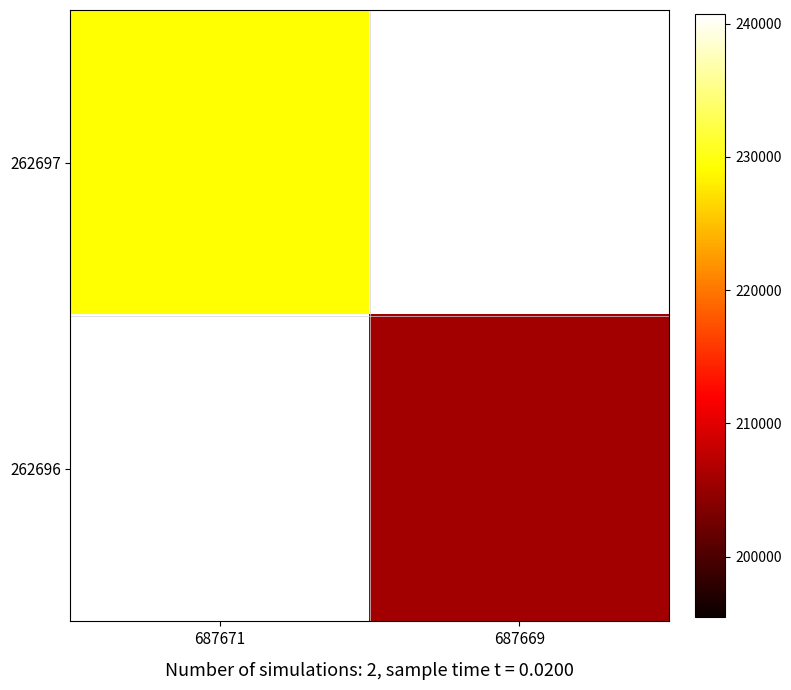

How many categories are shown in the chart?

2